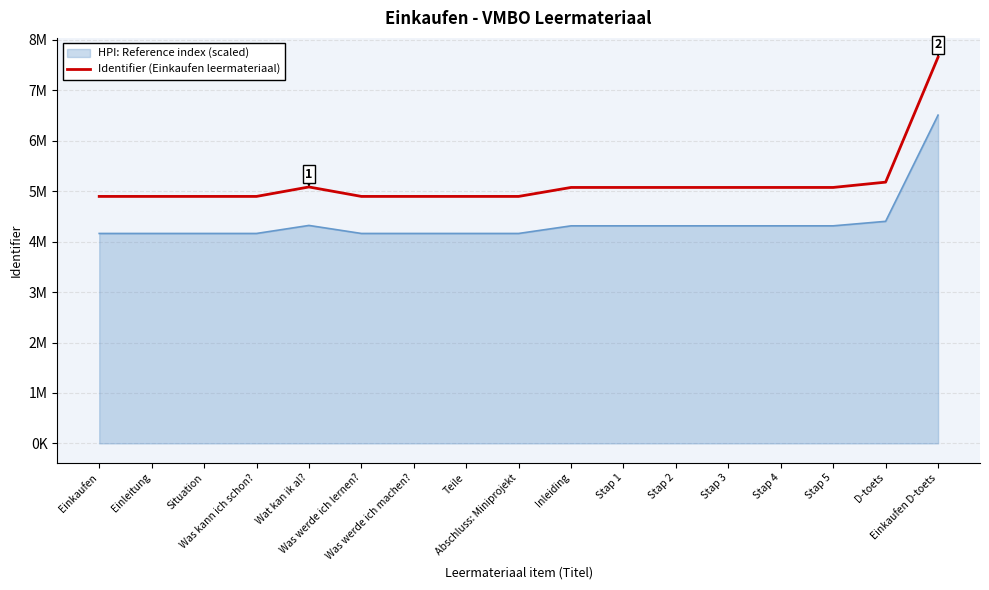

Does the chart have visible grid lines?

Yes